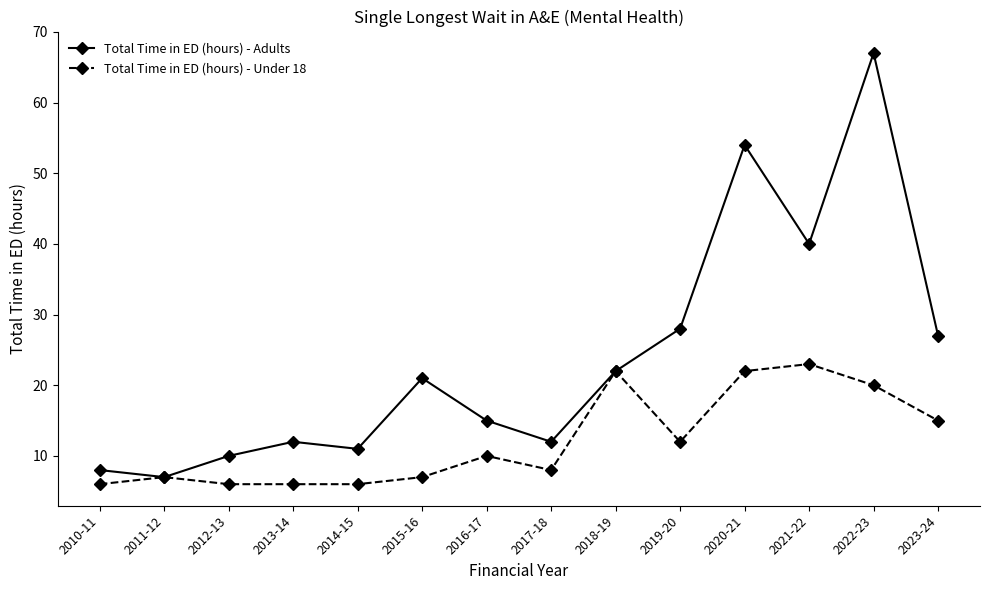

Between 2013-14 and 2022-23, which series saw the biggest shift?

Total Time in ED (hours) - Adults